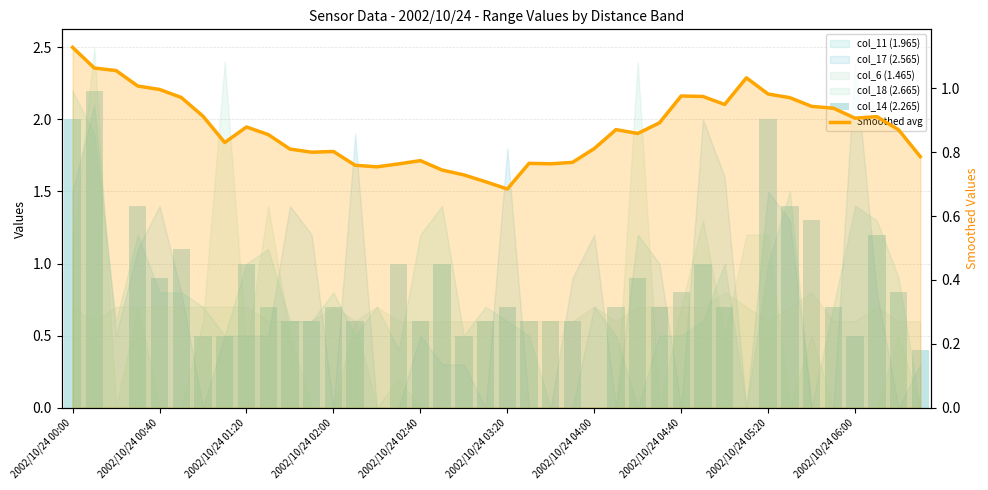

Which series has the largest total across all categories?

Smoothed avg